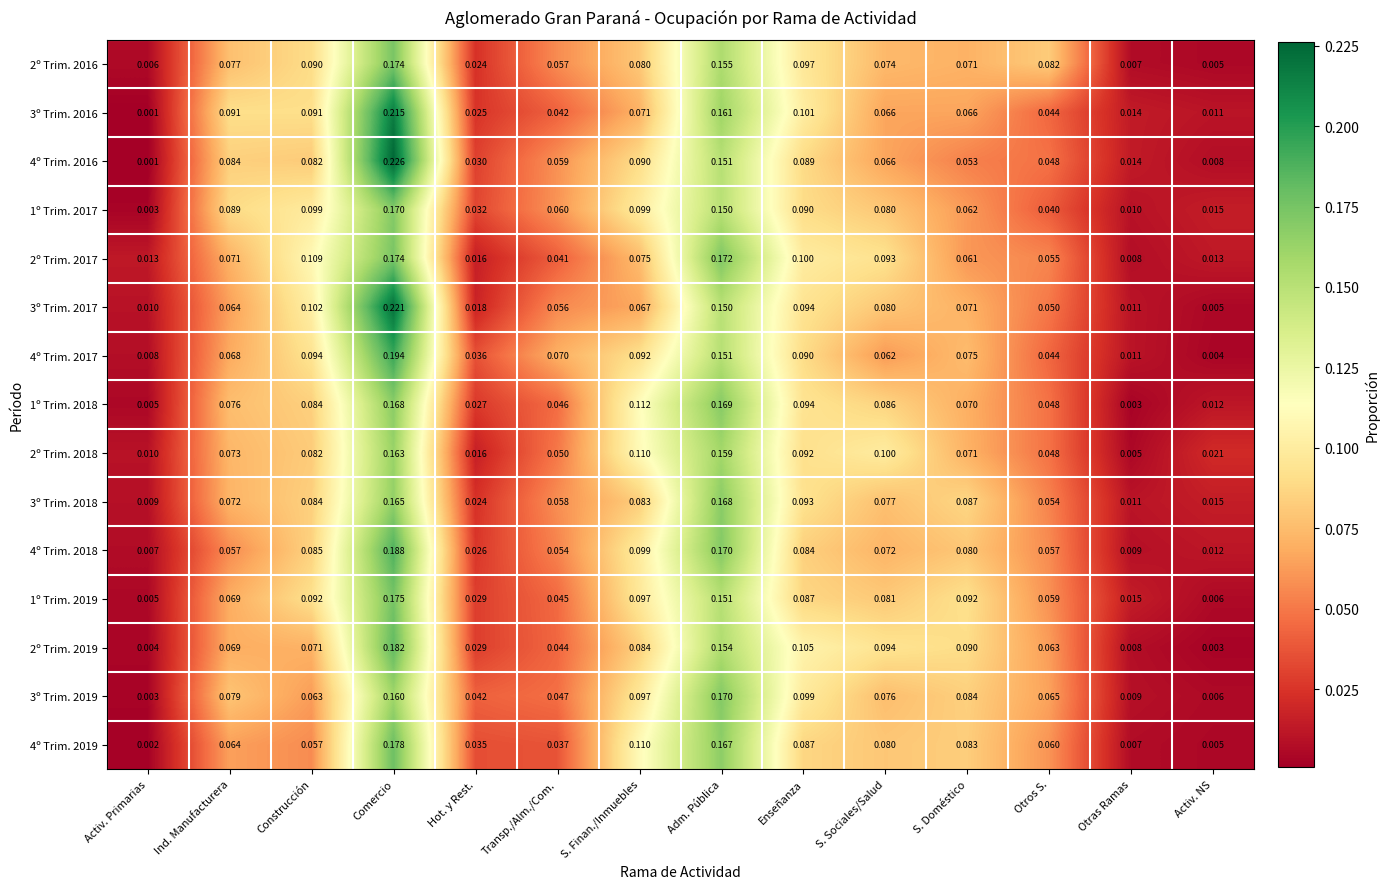

Which series changed the most between S. Finan./Inmuebles and Otros S.?

1º Trim. 2018